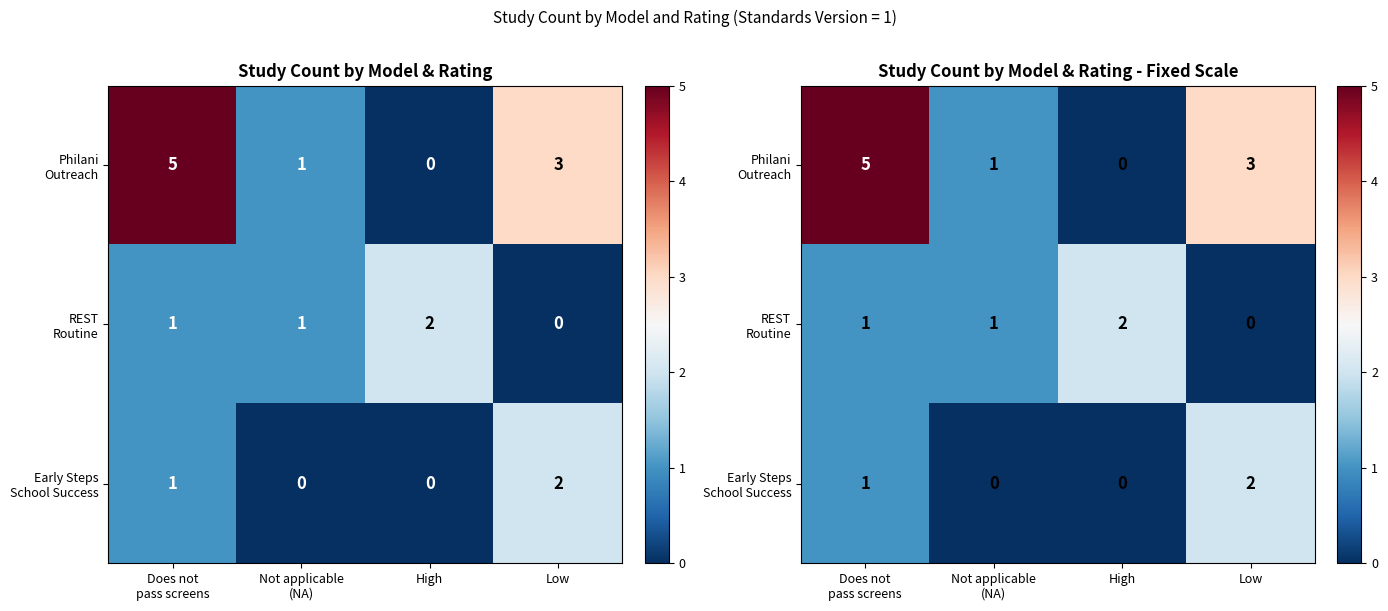

The value of Philani Outreach at Low is 2. True or false?

False